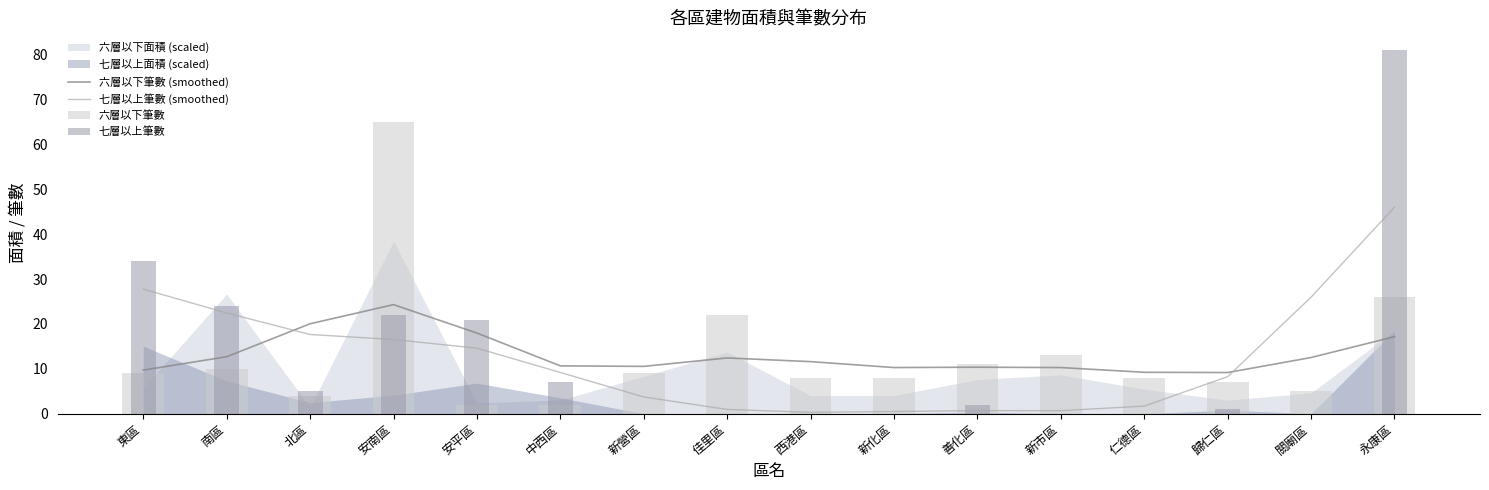

How many positive values does the 七層以上筆數 series have?

9